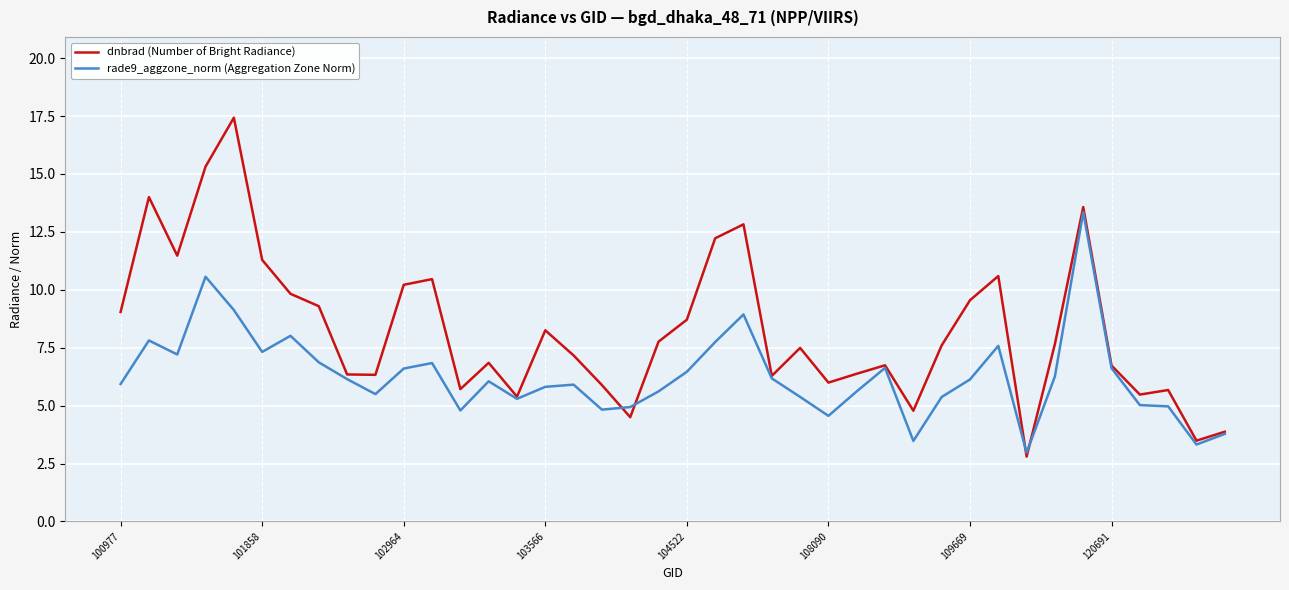

What is the sum of all rade9_aggzone_norm (Aggregation Zone Norm) values?

251.5